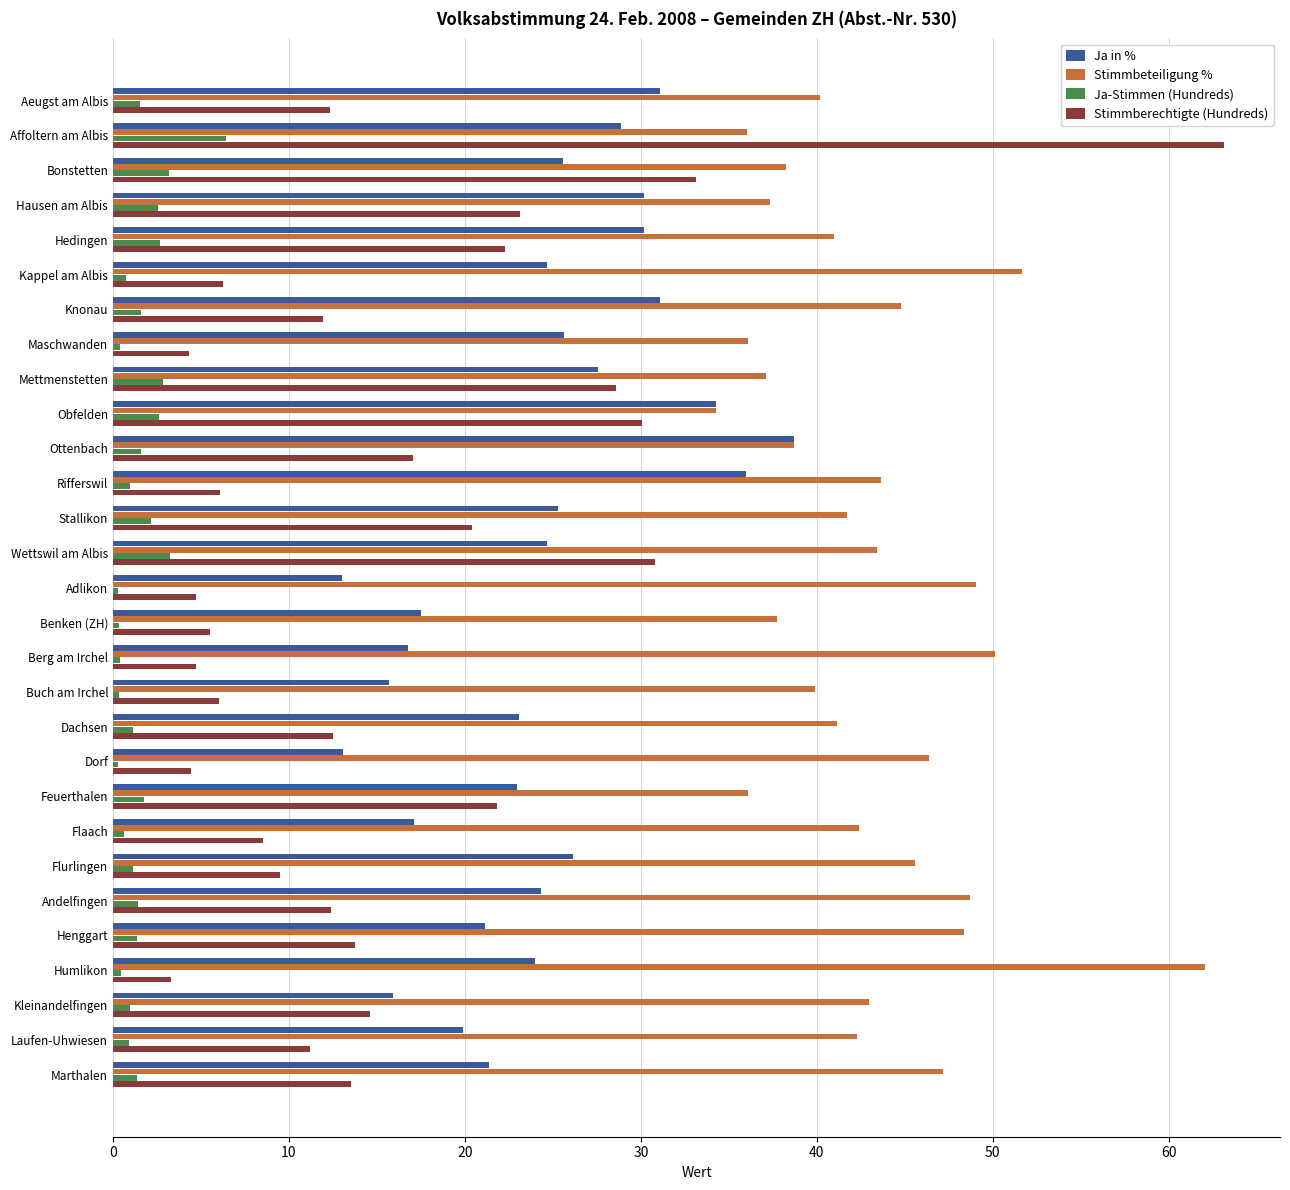

Which category has the highest value in the Stimmbeteiligung % series?

Humlikon